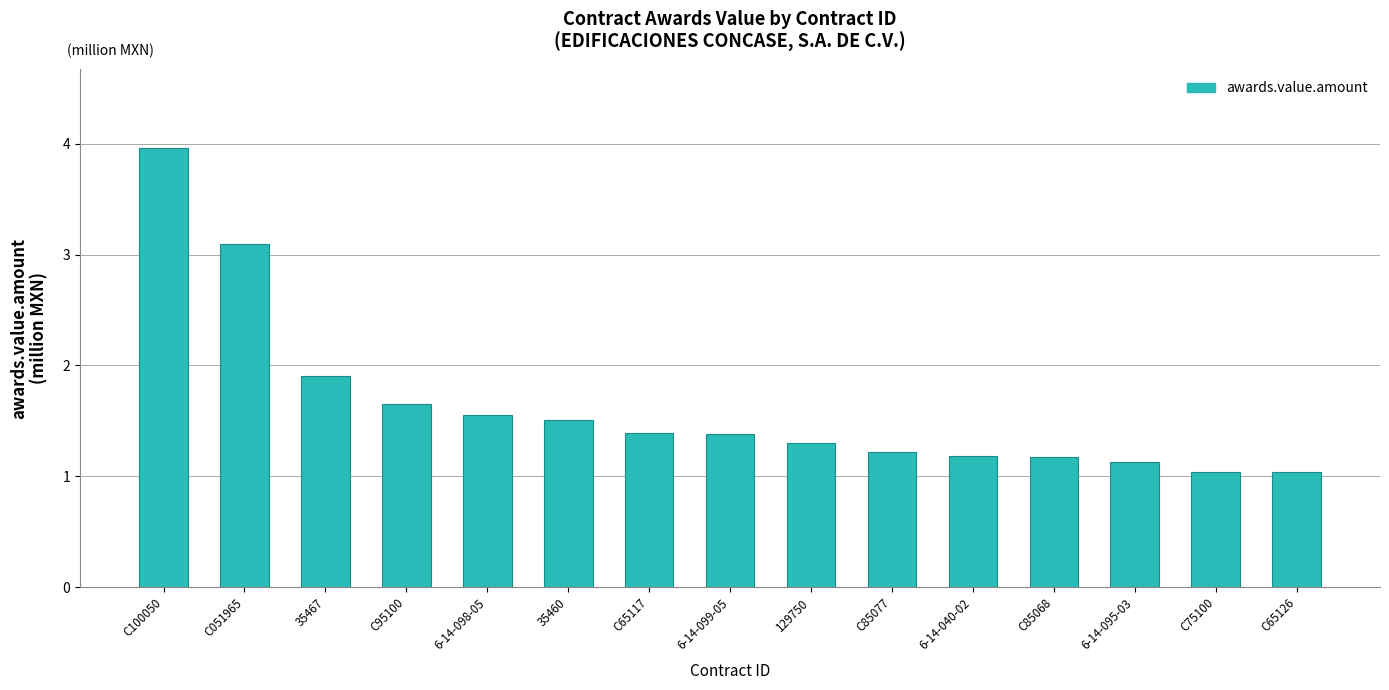

Is it true that the value at C85068 is 1.8?

False